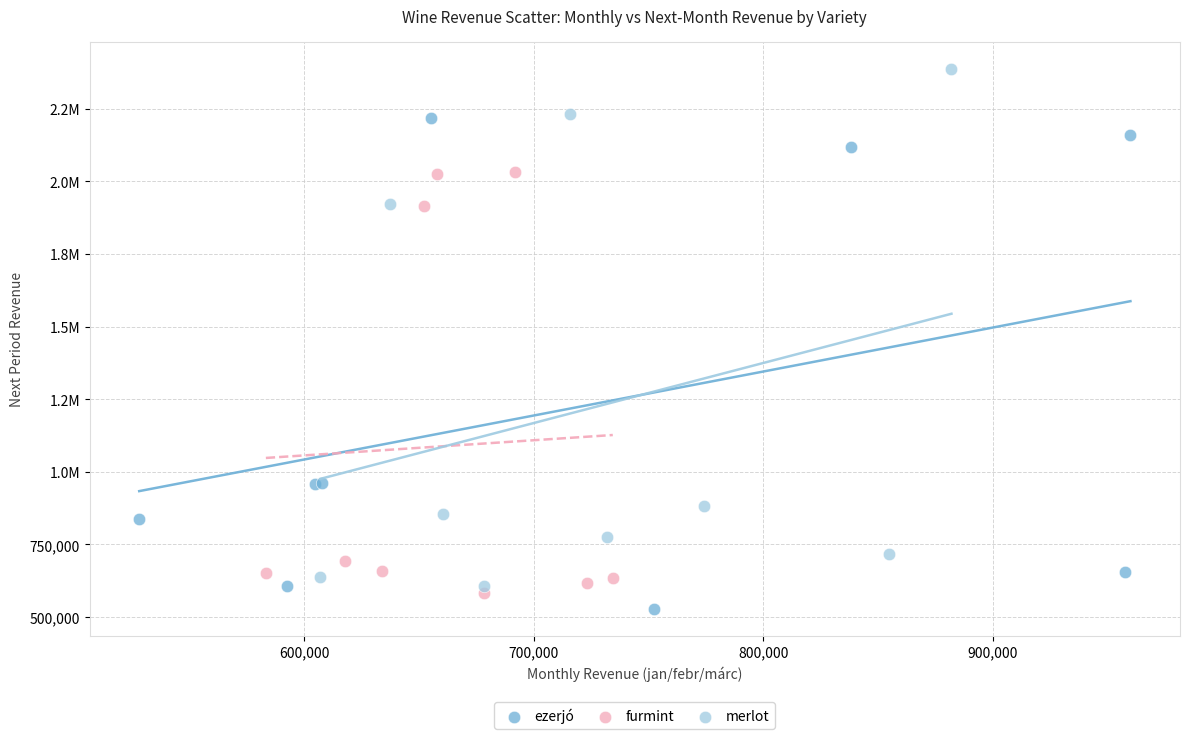

What are all the series names shown in the legend?

ezerjó, furmint, merlot